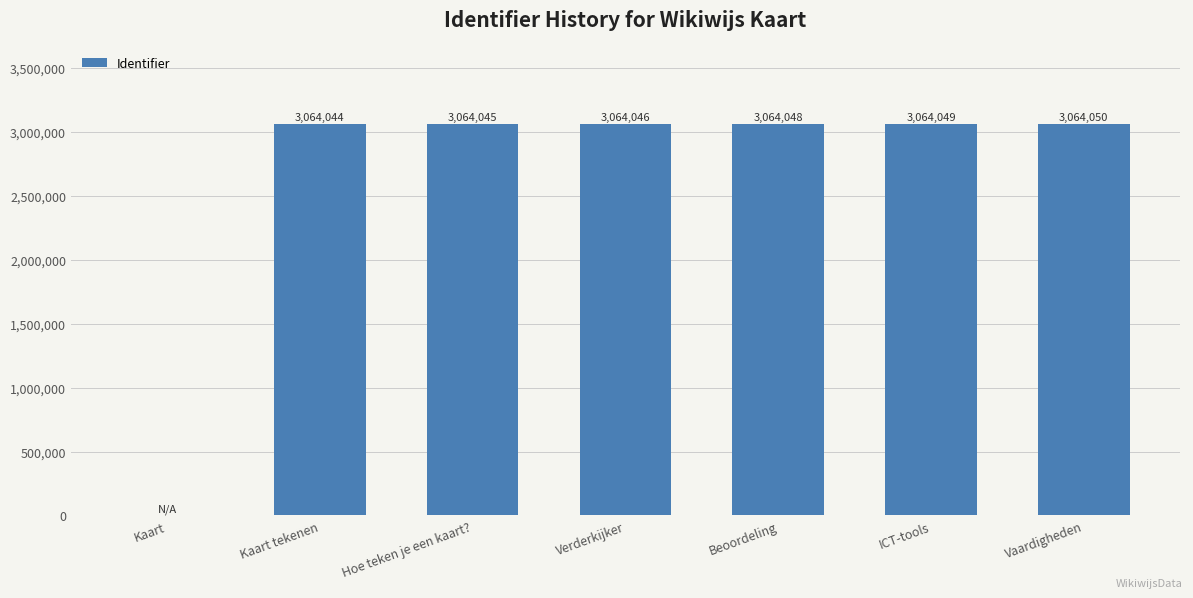

Approximately how many times larger is the value at ICT-tools compared to Beoordeling?

1.0